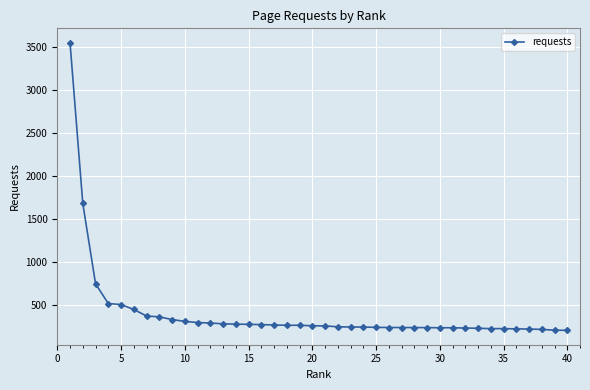

What is the value of the 29th point from the left?

234